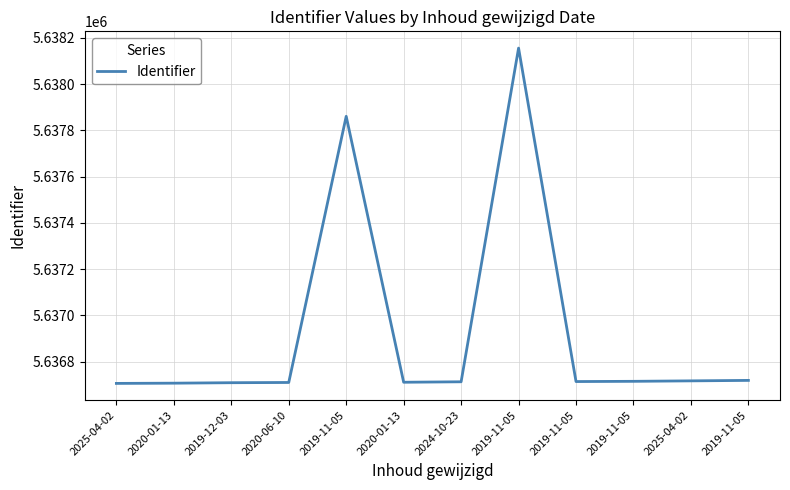

How many lines are shown in the chart?

1